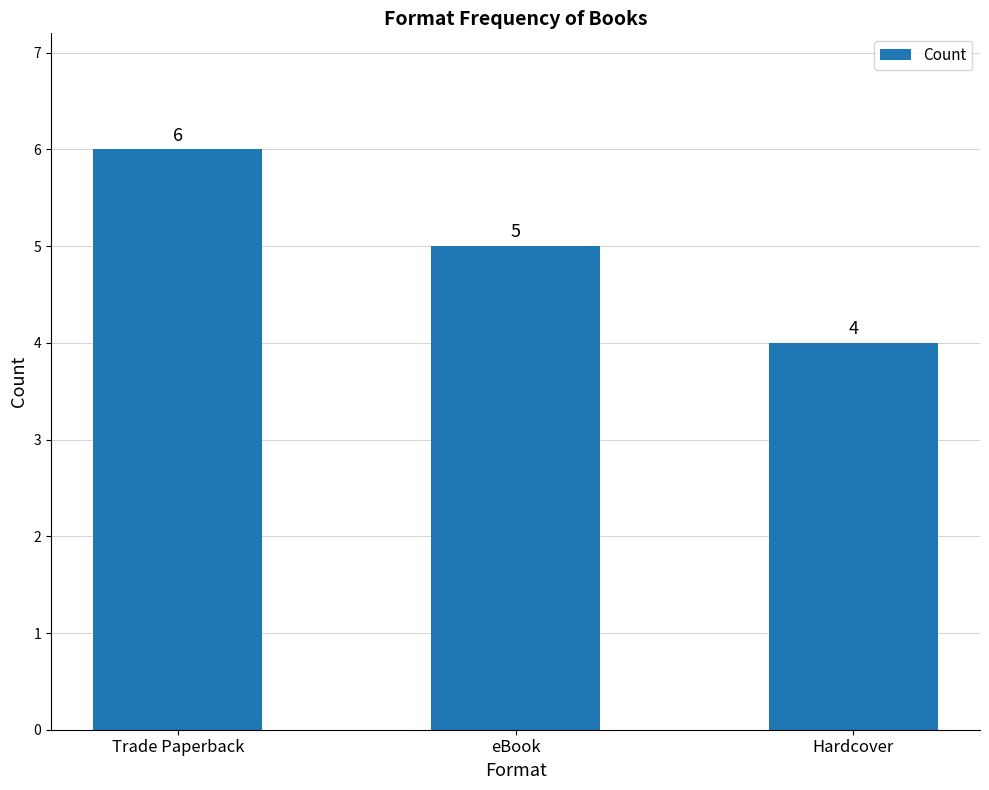

How many bars are there in total?

3